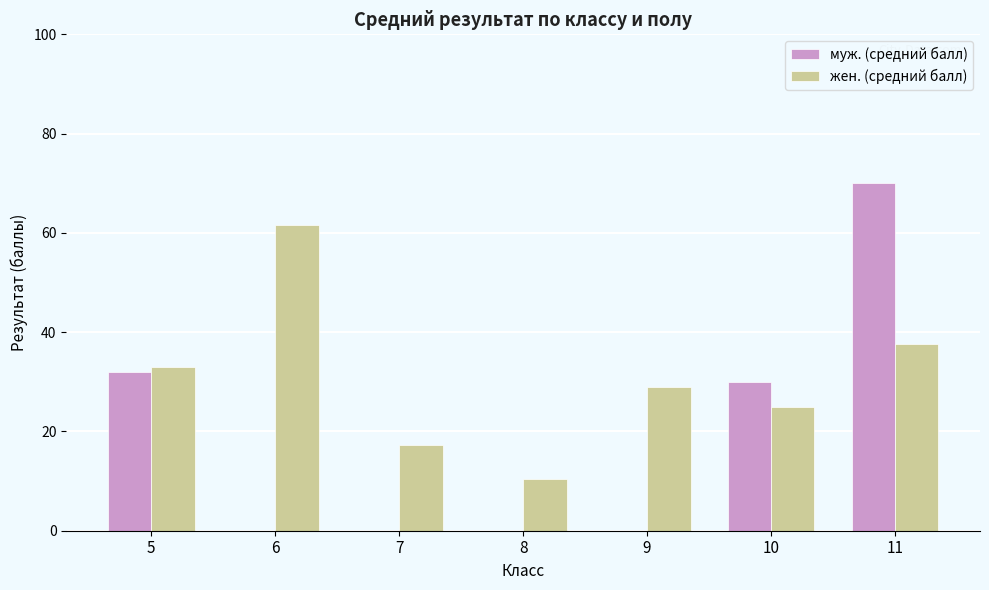

How many distinct data groups are displayed?

2